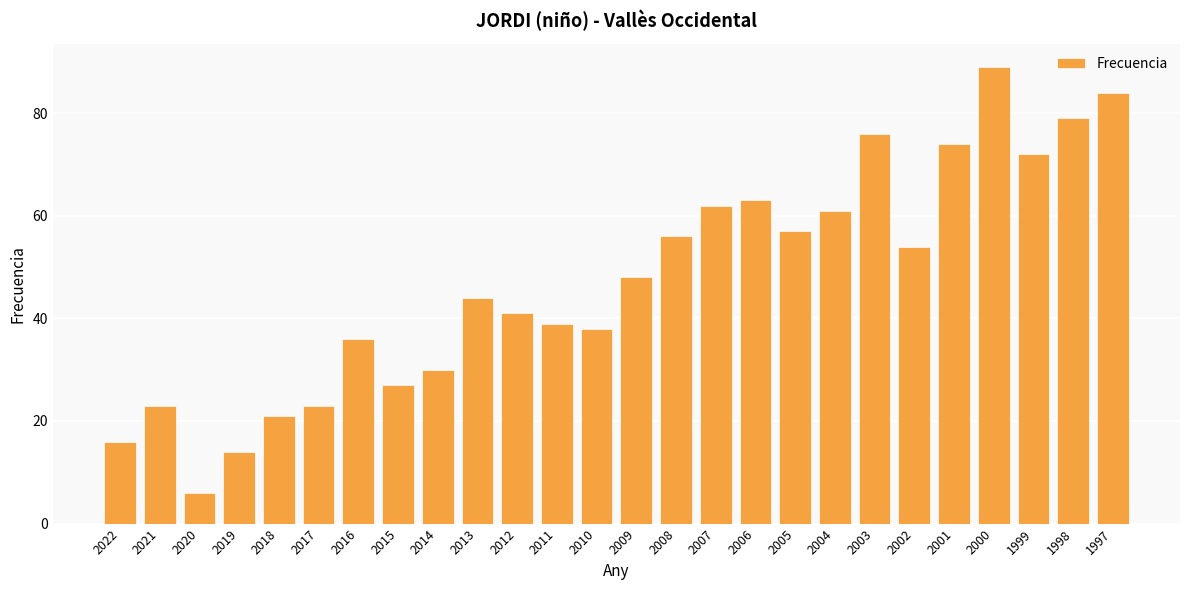

Is it true that the value at 2014 is 30?

True